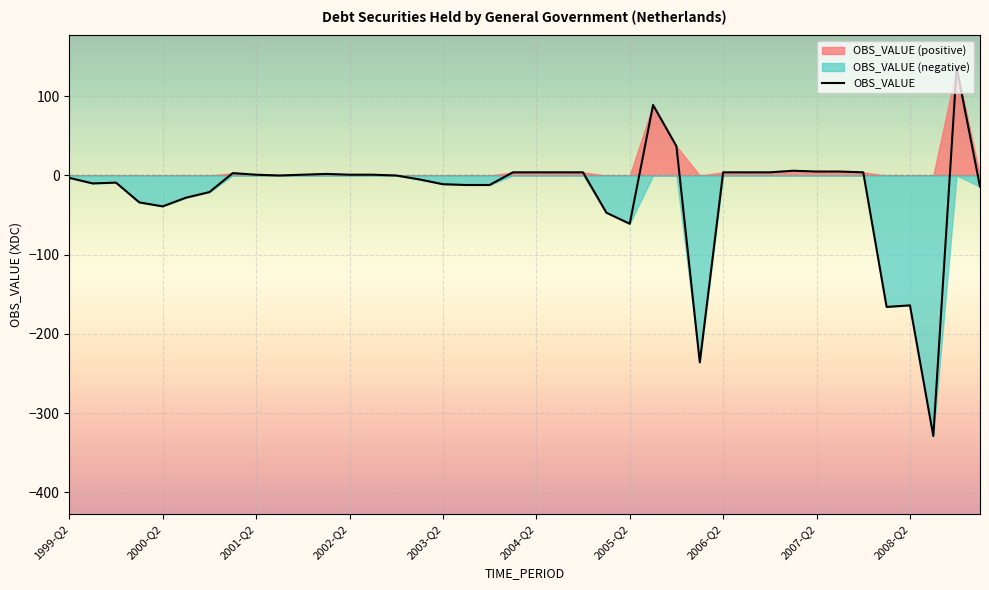

True or false: the data has more than 2 interior local peaks.

True